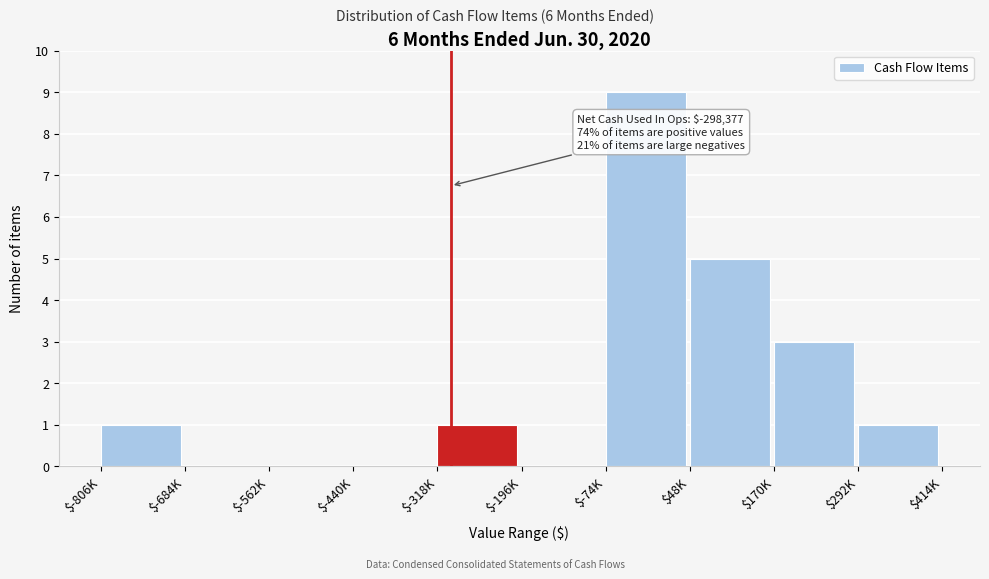

At which category does the chart reach its peak across all series?

$-74K